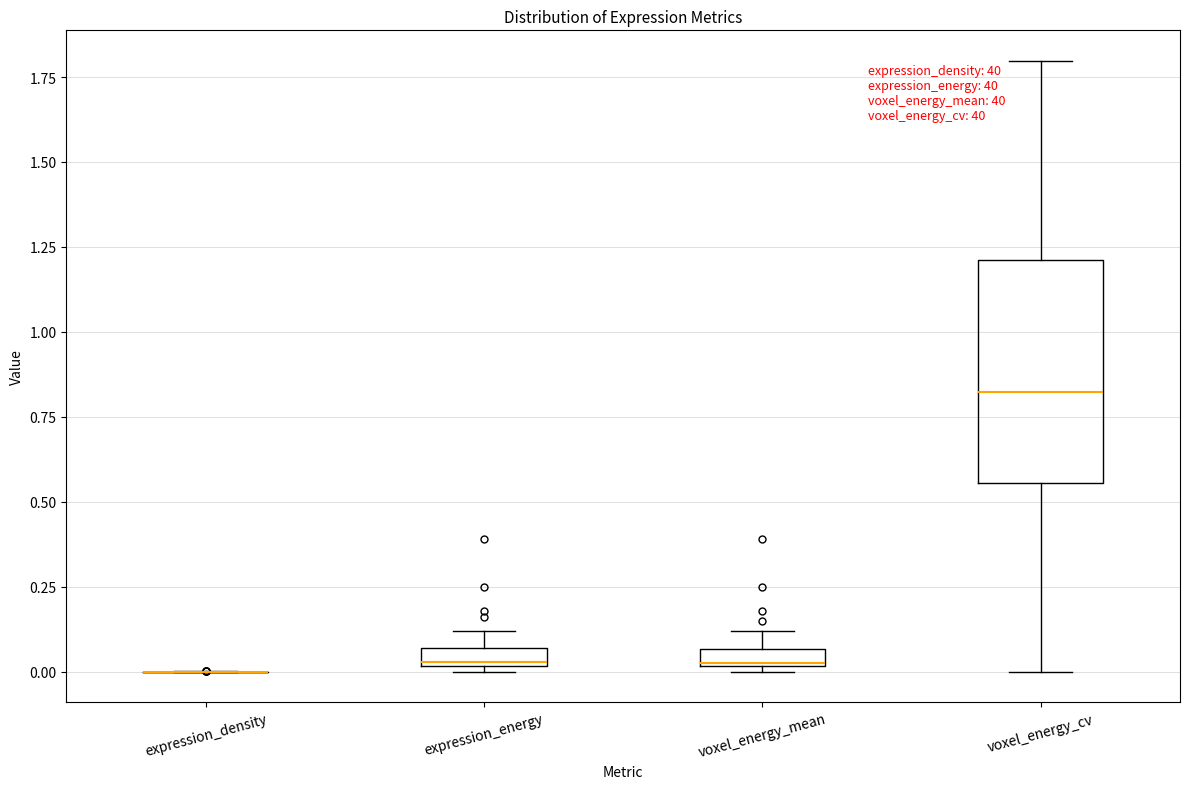

Which box is the tallest, from its lower edge to its upper edge?

voxel_energy_cv